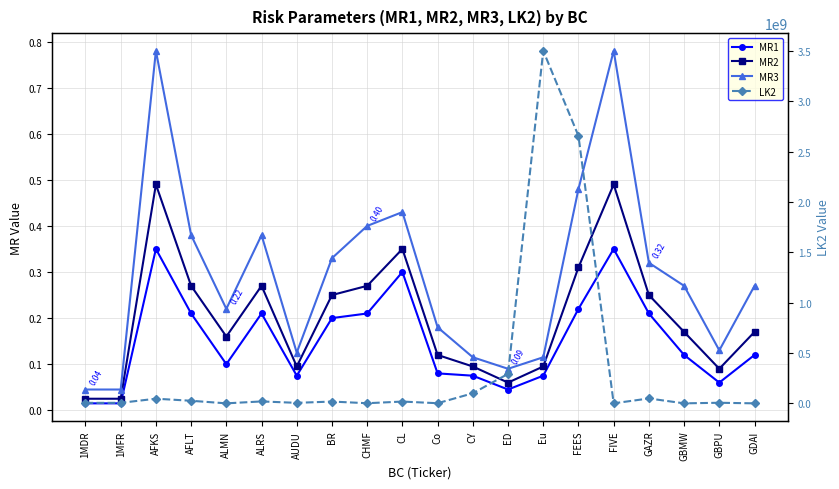

What is the spread (max minus min) of values at Co?

1249999.9